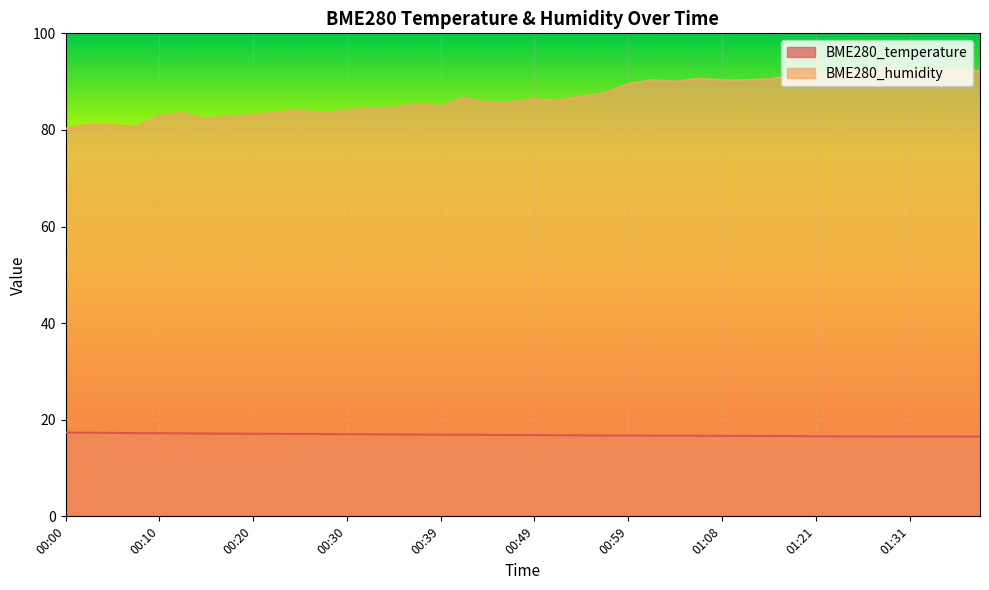

Reading right to left, extract all data points from this chart.

BME280_temperature: 01:38=16.5	01:36=16.5	01:33=16.5	01:31=16.5	01:29=16.5	01:26=16.6	01:24=16.6	01:21=16.6	01:16=16.6	01:13=16.6	01:11=16.6	01:08=16.7	01:06=16.7	01:04=16.7	01:01=16.7	00:59=16.7	00:56=16.7	00:54=16.8	00:51=16.8	00:49=16.8	00:47=16.9	00:44=16.9	00:42=16.9	00:39=16.9	00:37=16.9	00:34=16.9	00:32=17.0	00:30=17.0	00:27=17.0	00:25=17.1	00:22=17.1	00:20=17.1	00:17=17.1	00:15=17.1	00:12=17.2	00:10=17.2	00:07=17.2	00:05=17.3	00:02=17.3	00:00=17.4
BME280_humidity: 01:38=92.0	01:36=92.9	01:33=92.2	01:31=92.2	01:29=93.0	01:26=92.2	01:24=92.5	01:21=91.5	01:16=91.3	01:13=90.5	01:11=90.3	01:08=90.3	01:06=90.6	01:04=90.0	01:01=90.3	00:59=89.5	00:56=87.6	00:54=87.0	00:51=86.1	00:49=86.4	00:47=85.8	00:44=85.6	00:42=86.7	00:39=84.9	00:37=85.4	00:34=84.6	00:32=84.5	00:30=84.0	00:27=83.5	00:25=84.0	00:22=83.7	00:20=83.0	00:17=82.8	00:15=82.2	00:12=83.5	00:10=82.9	00:07=80.7	00:05=80.9	00:02=81.1	00:00=80.3